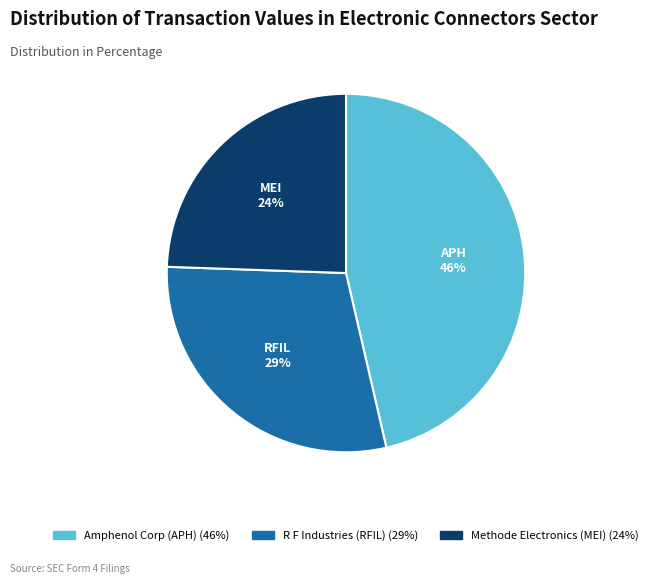

Is the sum of Methode Electronics (MEI) and R F Industries (RFIL) greater than half?

Yes